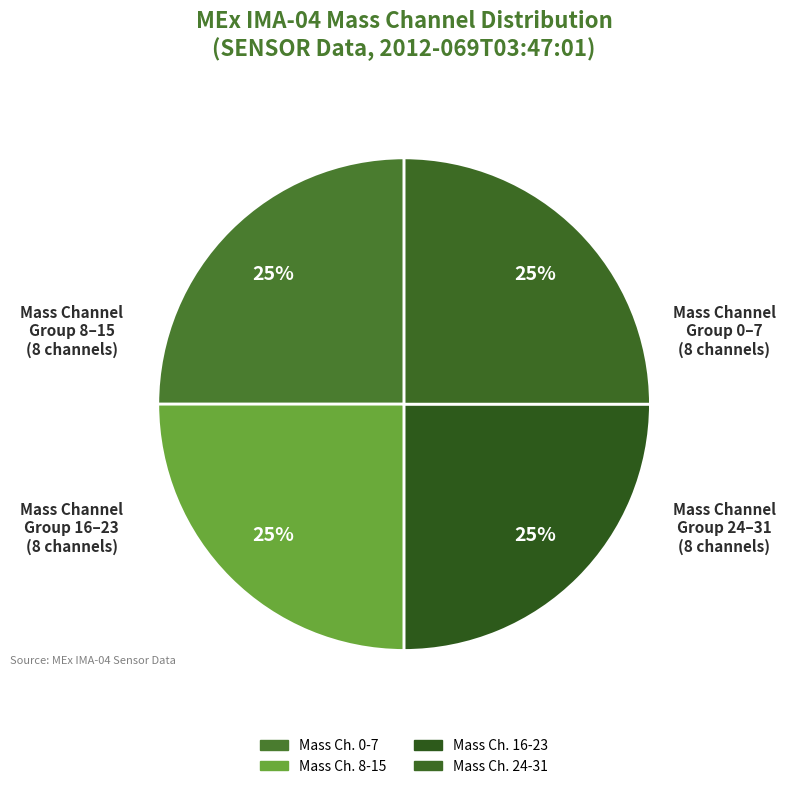

How many segments does this pie chart have?

4